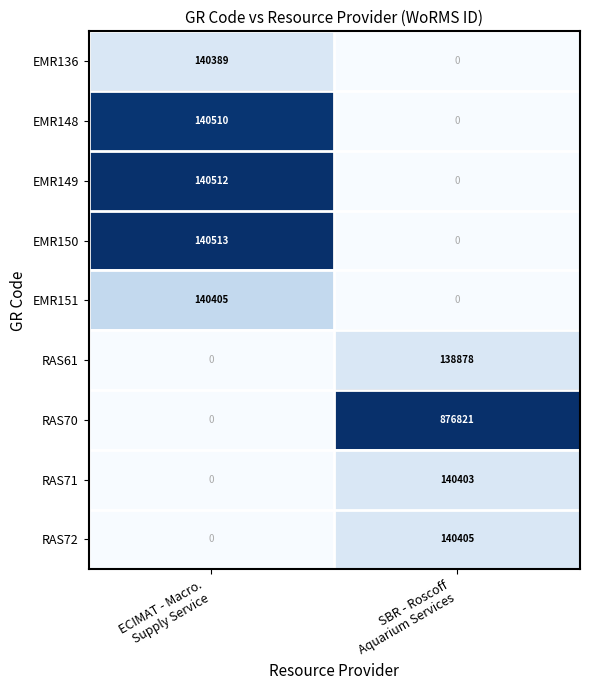

Between ECIMAT - Macro.
Supply Service and SBR - Roscoff
Aquarium Services, which series saw the biggest shift?

RAS70